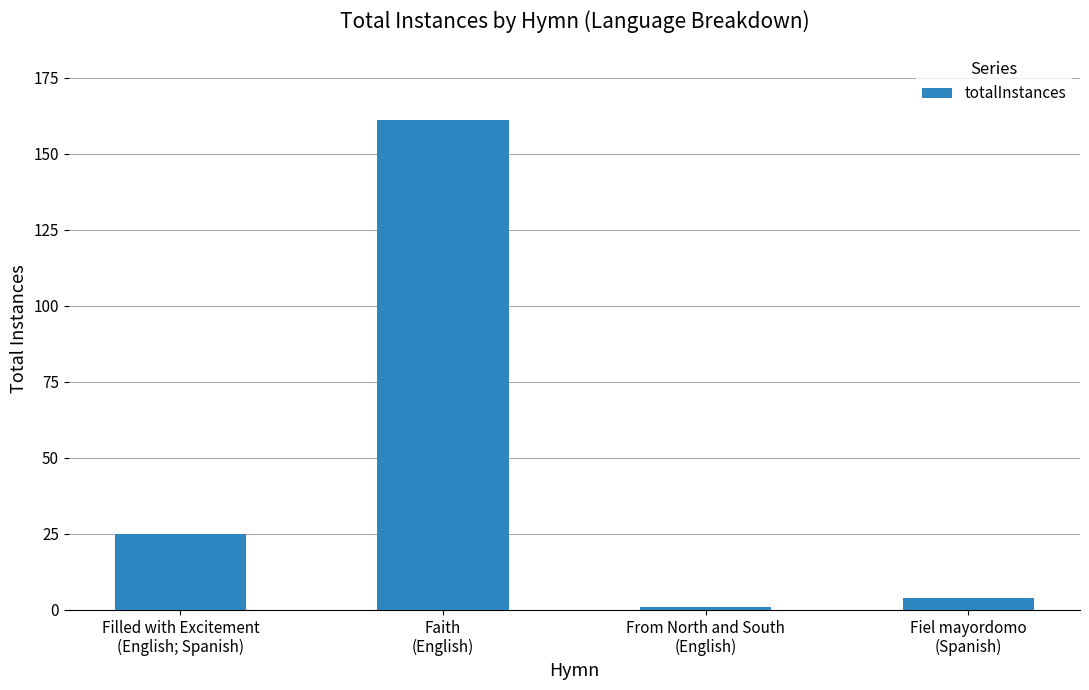

Are the bars horizontal?

No